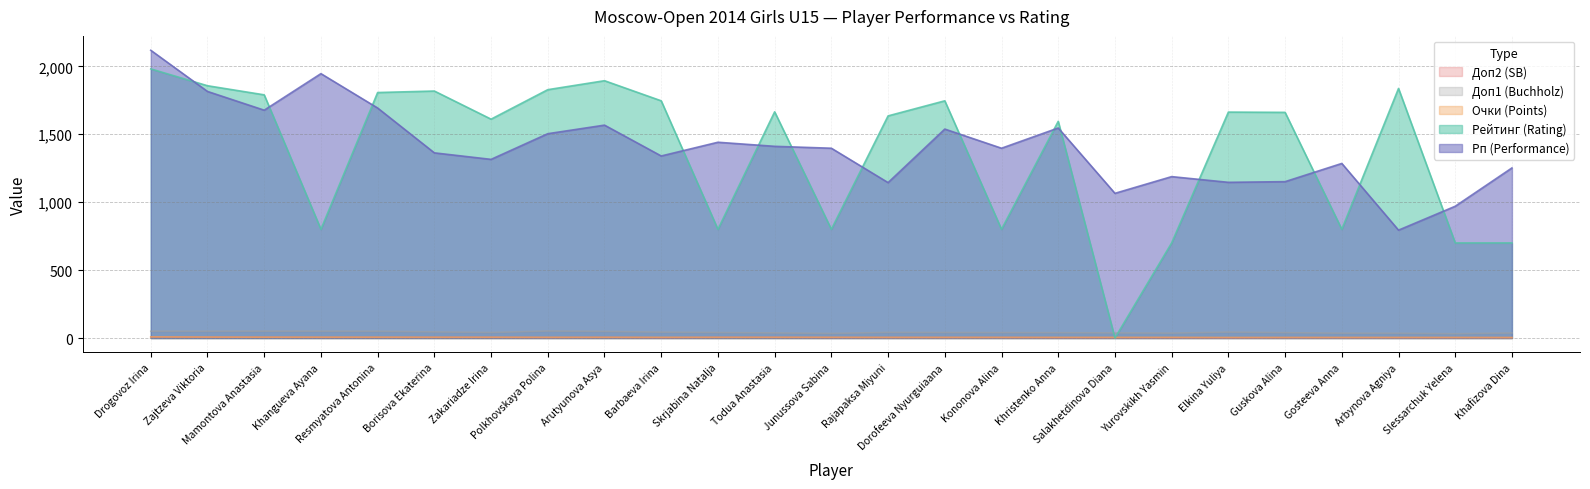

Is it true that Рейтинг (Rating) equals 700.0 at Slessarchuk Yelena?

True